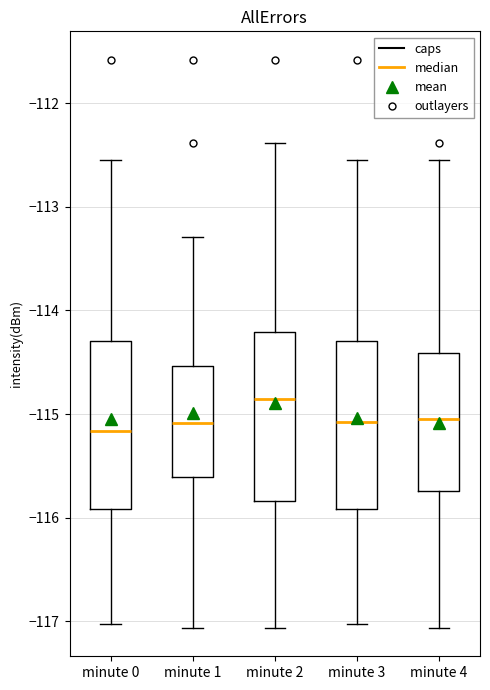

Where does the upper whisker of the box for minute 4 end on the y-axis? The values are not printed on the chart, so give them approximately, as read against the axis.

-112.5